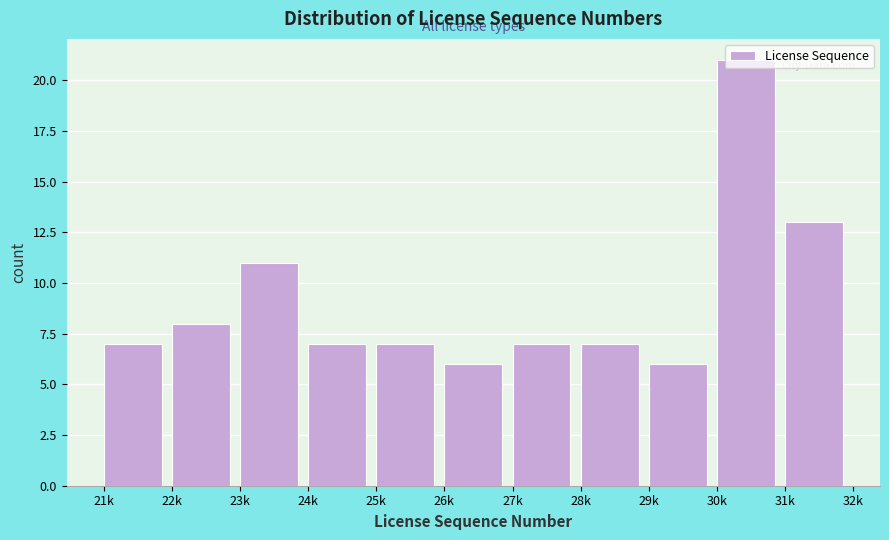

What is the average value?

9